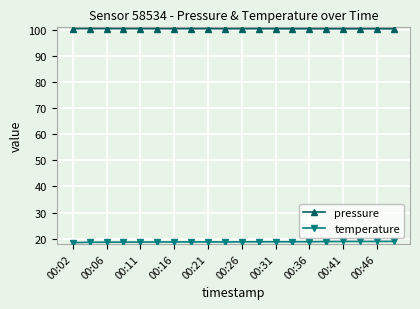

True or false: pressure has more than 2 points higher than both neighbors.

True